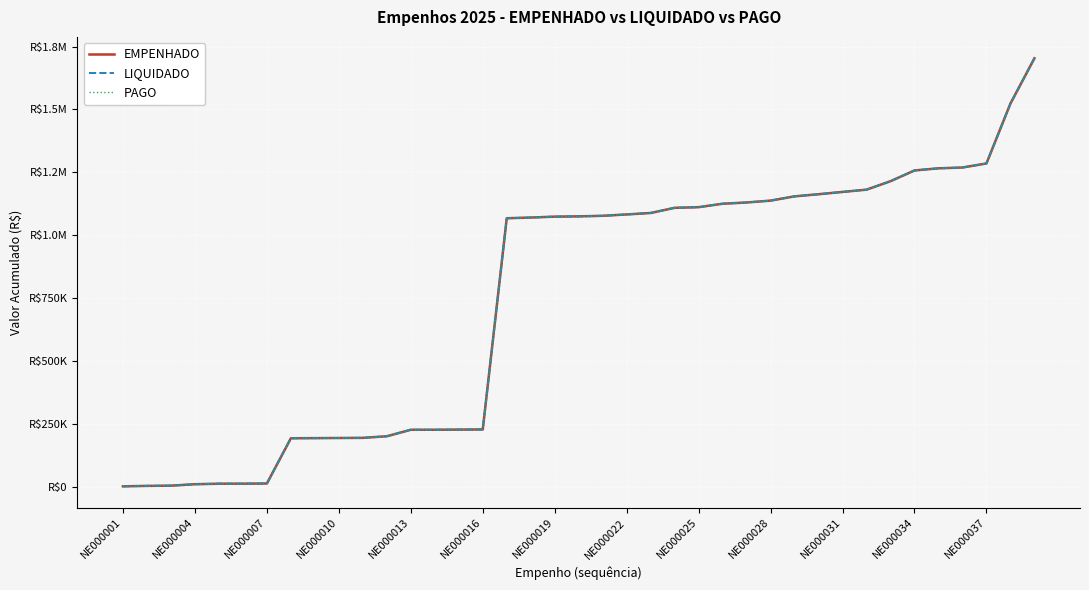

Does the chart display data point markers on the line(s)?

No